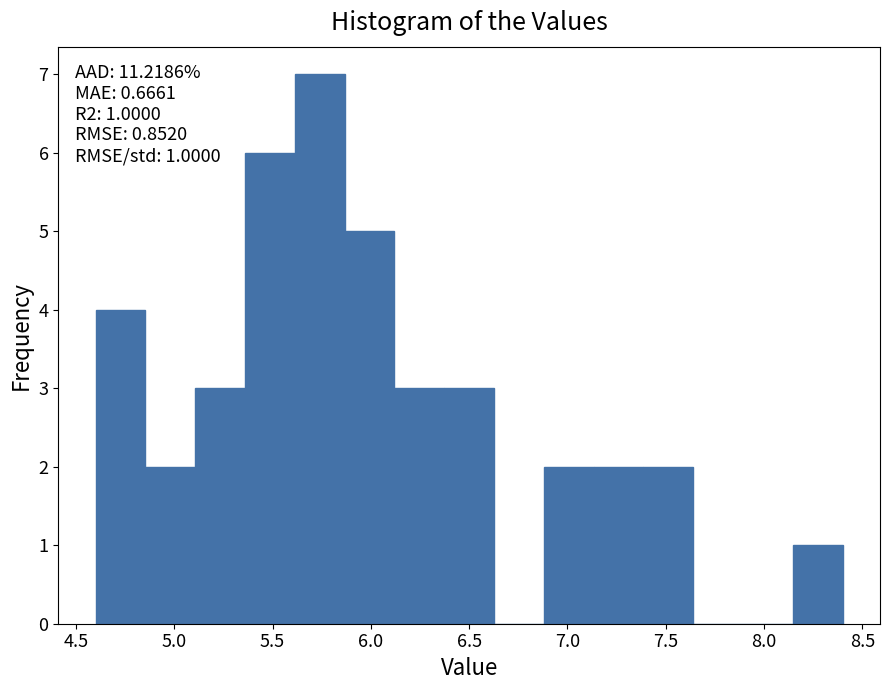

Over which range of the x-axis is the bar tallest?

5.60 to 5.85